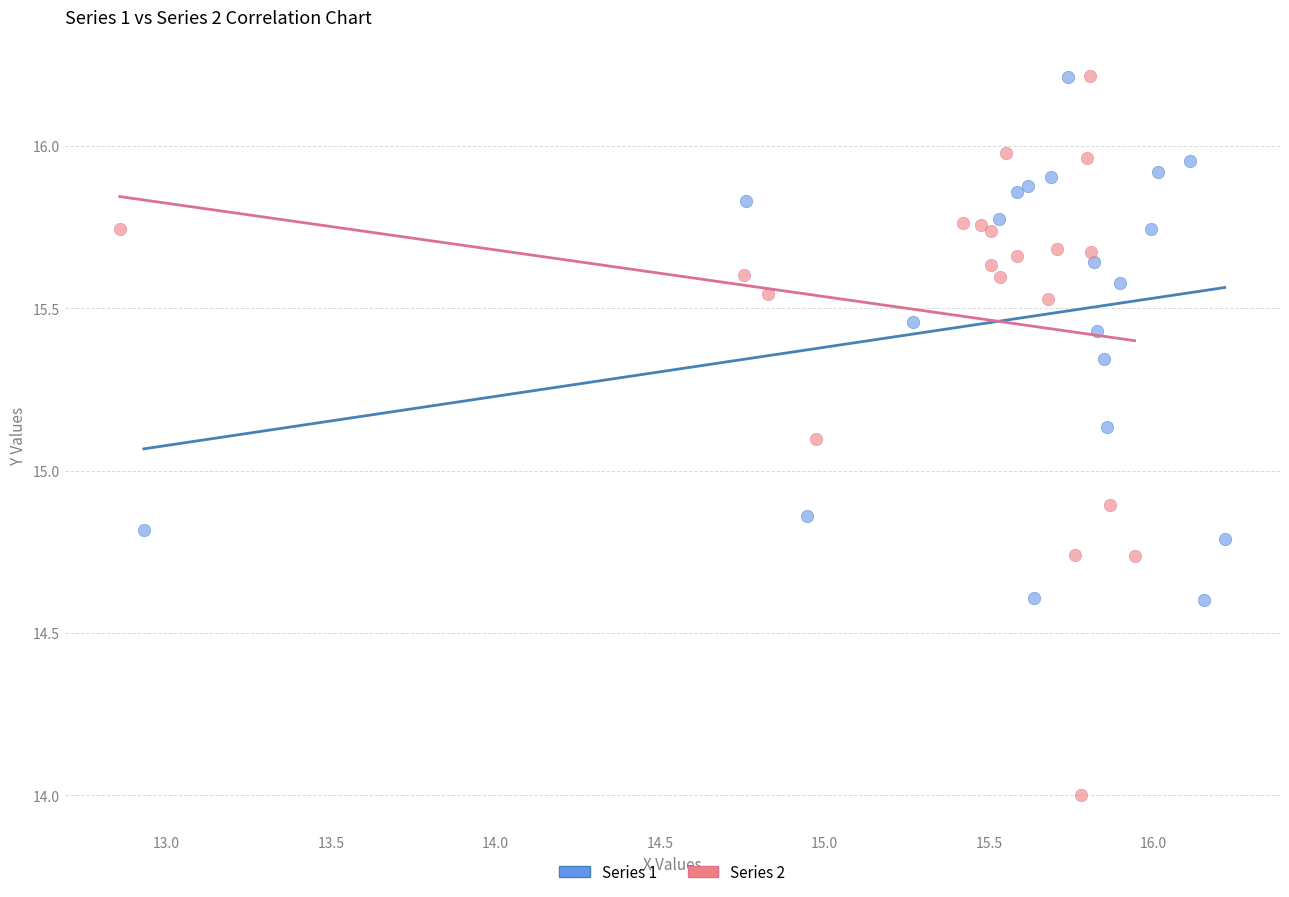

What are all the series names shown in the legend?

Series 1, Series 2